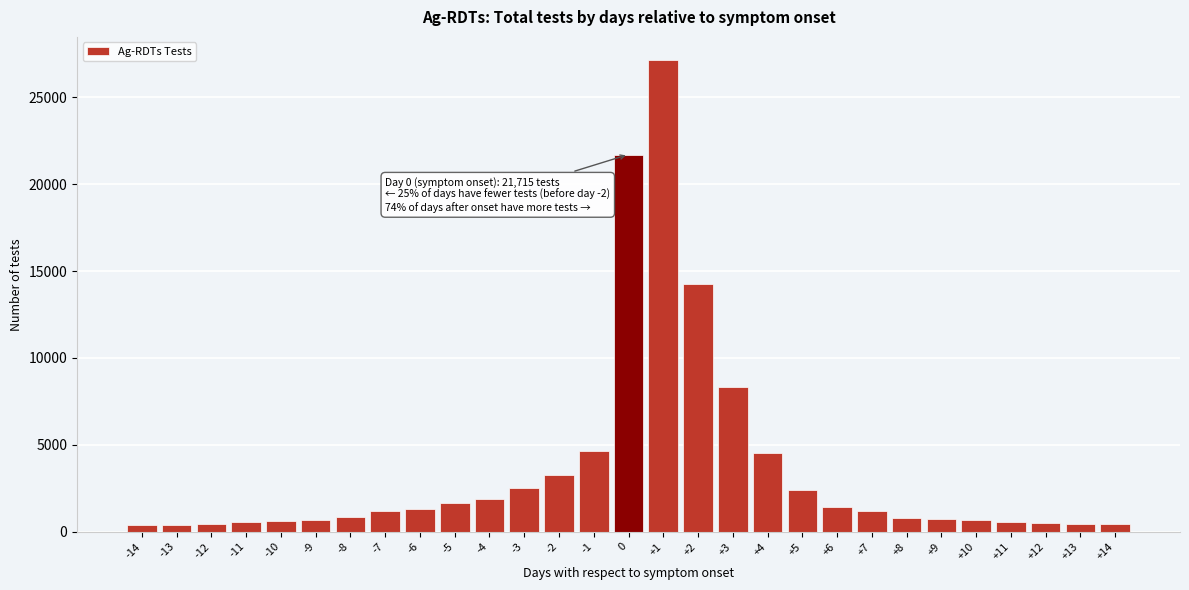

What is the value of the 19th bar from the left?

4517